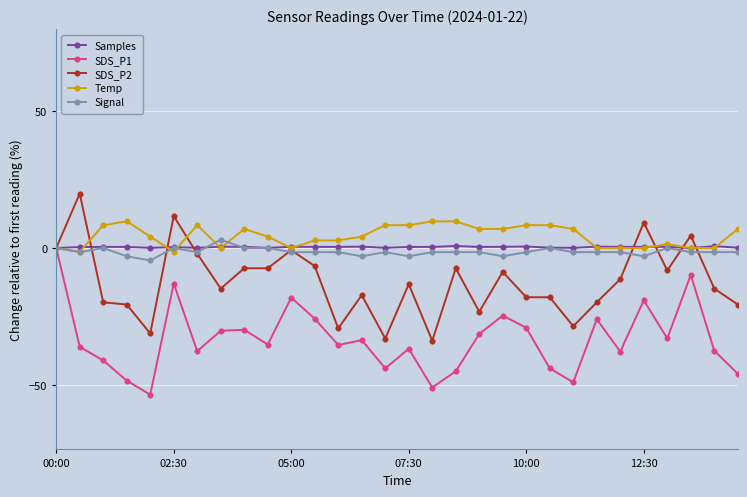

In SDS_P1, how many points are lower than both neighbors (excluding endpoints)?

9